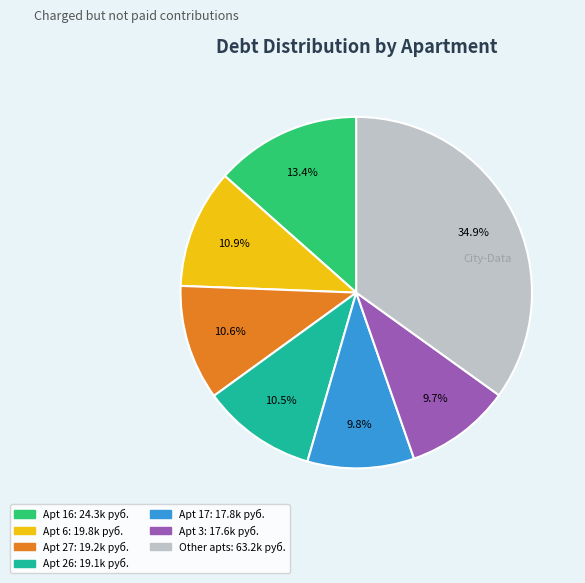

Count the number of slices in the pie.

7